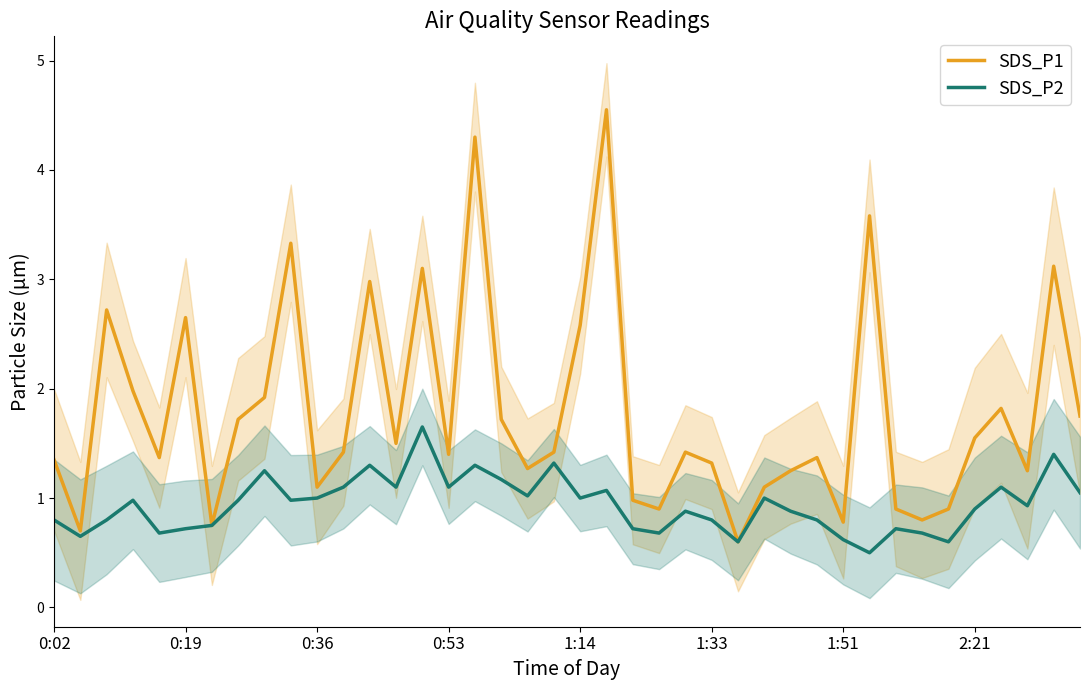

Rank the series by their maximum value, from highest to lowest.

SDS_P1, SDS_P2